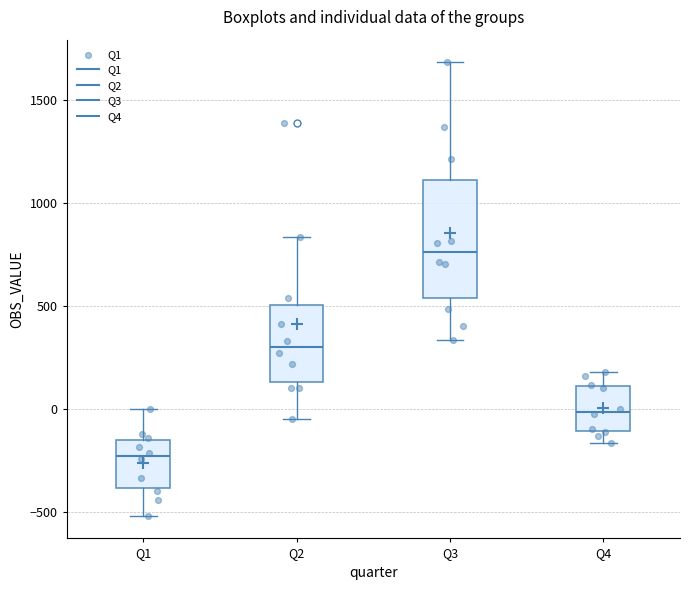

Which box's median line is the lowest?

Q1